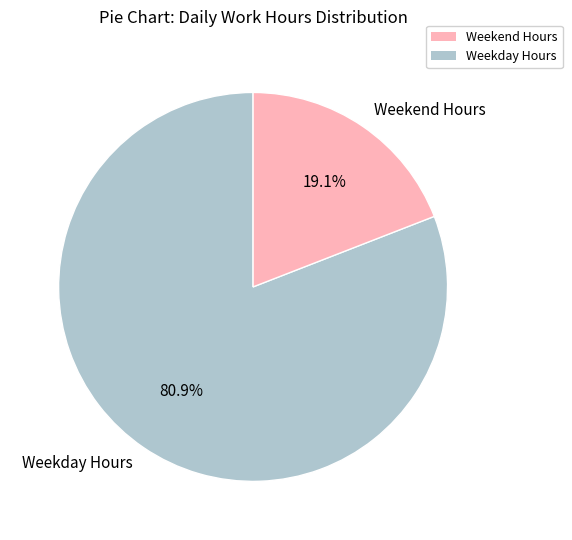

Rank the categories by value from highest to lowest.

Weekday Hours, Weekend Hours